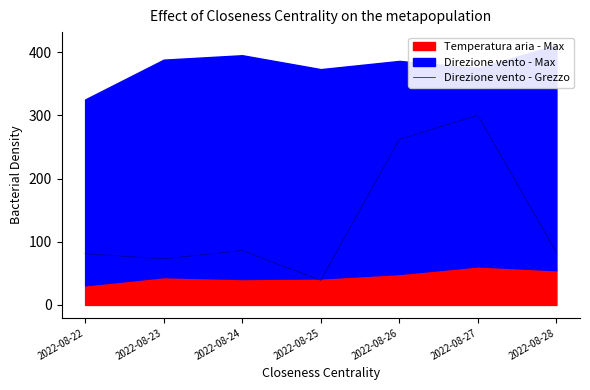

Which category has the lowest value in the Direzione vento - Grezzo series?

2022-08-25